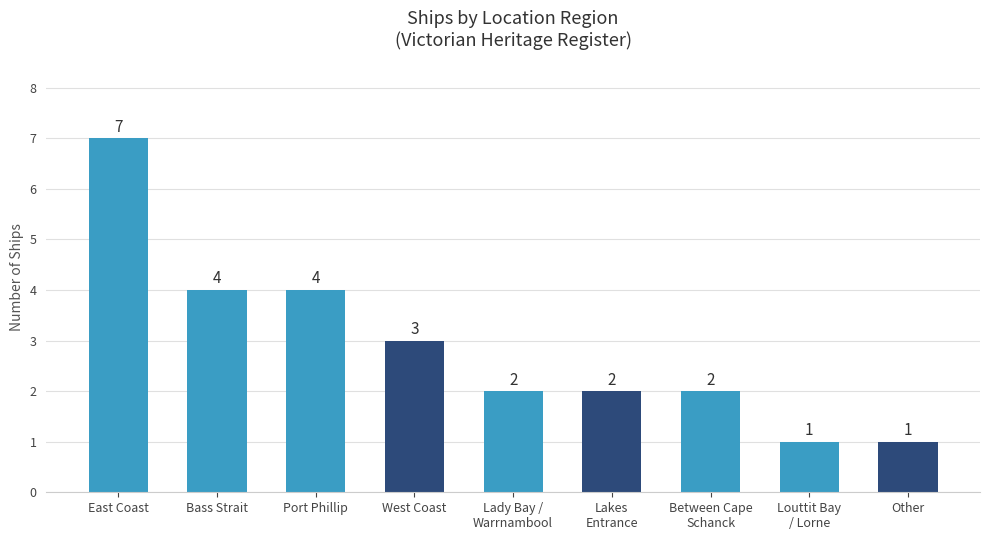

What is the difference between the values at Louttit Bay
/ Lorne and West Coast?

2